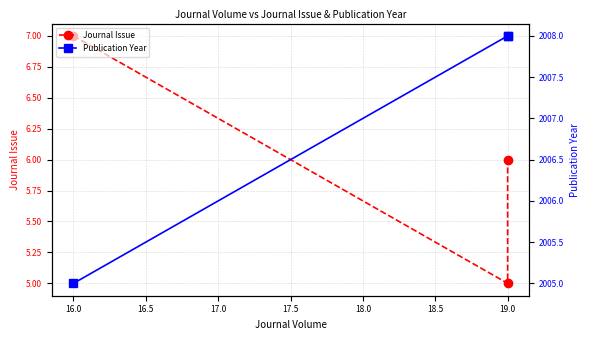

What is the value of the Publication Year point at the 2nd from the left?

2008